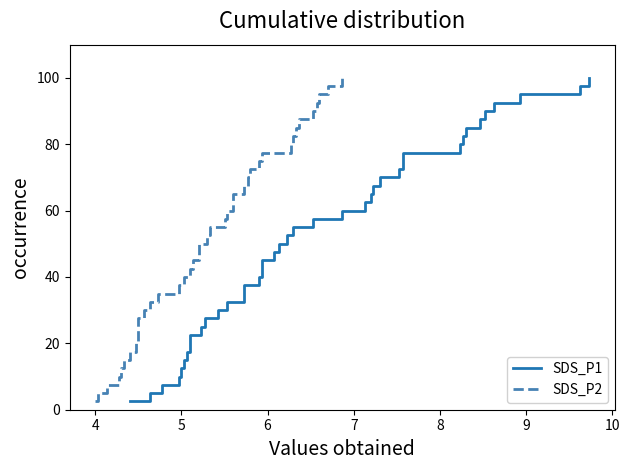

The value of SDS_P2 at 23 is 88.5. True or false?

False